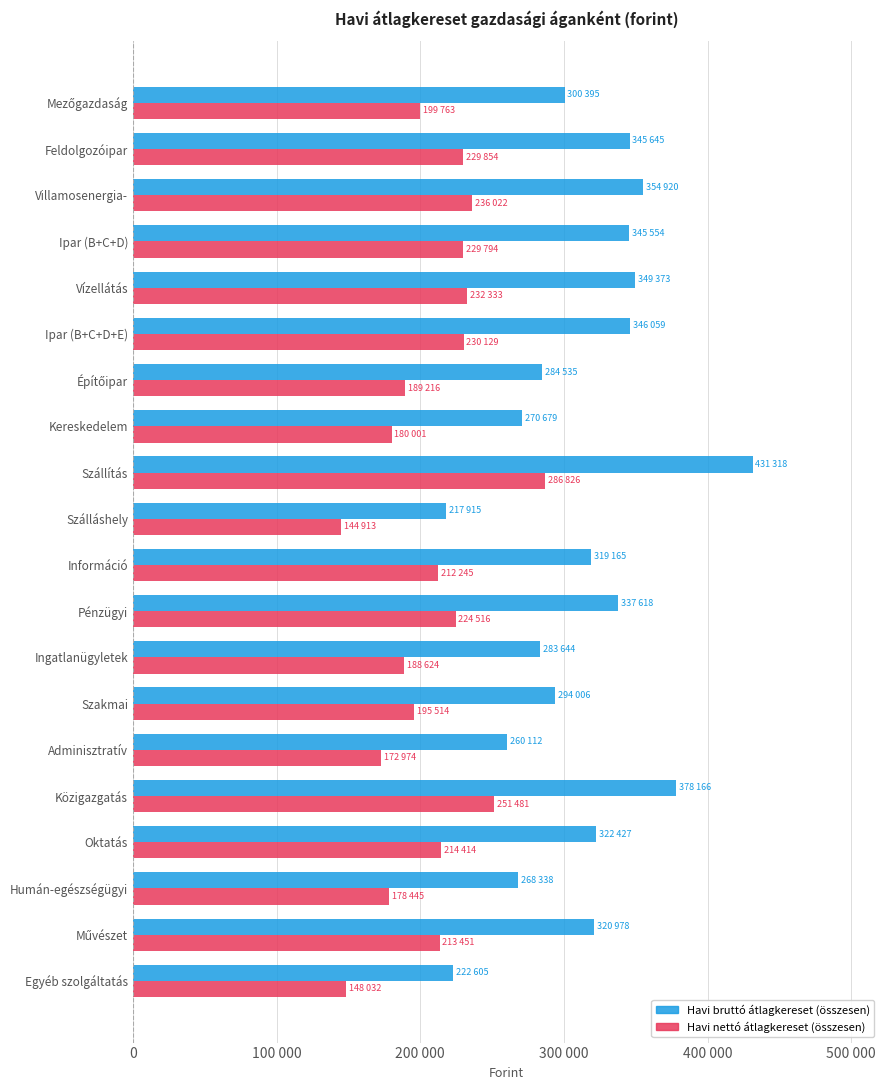

What are all the series names shown in the legend?

Havi bruttó átlagkereset (összesen), Havi nettó átlagkereset (összesen)